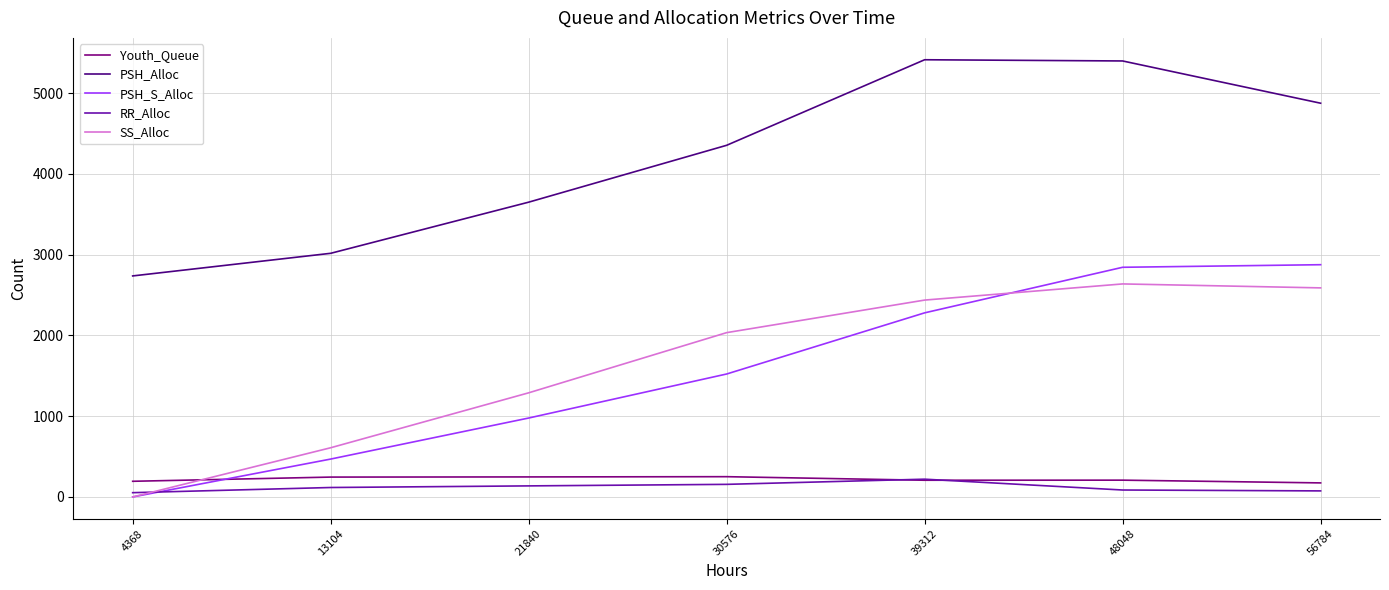

True or false: SS_Alloc and PSH_Alloc intersect in this chart.

False